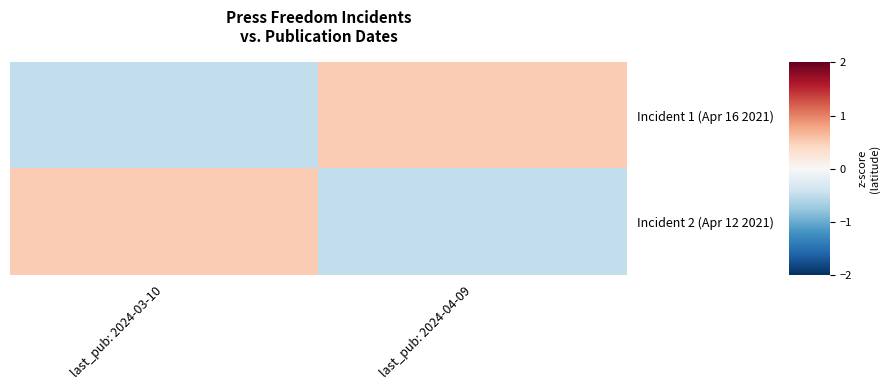

Reading left to right, what are all the values shown in this chart?

Incident 1 (Apr 16 2021): last_pub: 2024-03-10=-0.5	last_pub: 2024-04-09=0.5
Incident 2 (Apr 12 2021): last_pub: 2024-03-10=0.5	last_pub: 2024-04-09=-0.5